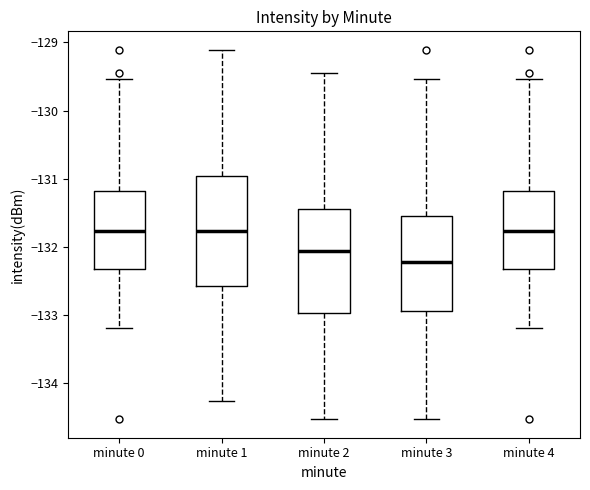

Reading left to right, read every box against the y-axis: the position of its median line, the range the box covers, and the ends of its whiskers. The values are not printed on the chart, so give them approximately, as read against the axis.

minute 0: median -131.8, box -132.3 to -131.2, whiskers -133.2 to -129.5
minute 1: median -131.8, box -132.6 to -131.0, whiskers -134.3 to -129.1
minute 2: median -132.1, box -133.0 to -131.4, whiskers -134.5 to -129.5
minute 3: median -132.2, box -132.9 to -131.6, whiskers -134.5 to -129.5
minute 4: median -131.8, box -132.3 to -131.2, whiskers -133.2 to -129.5